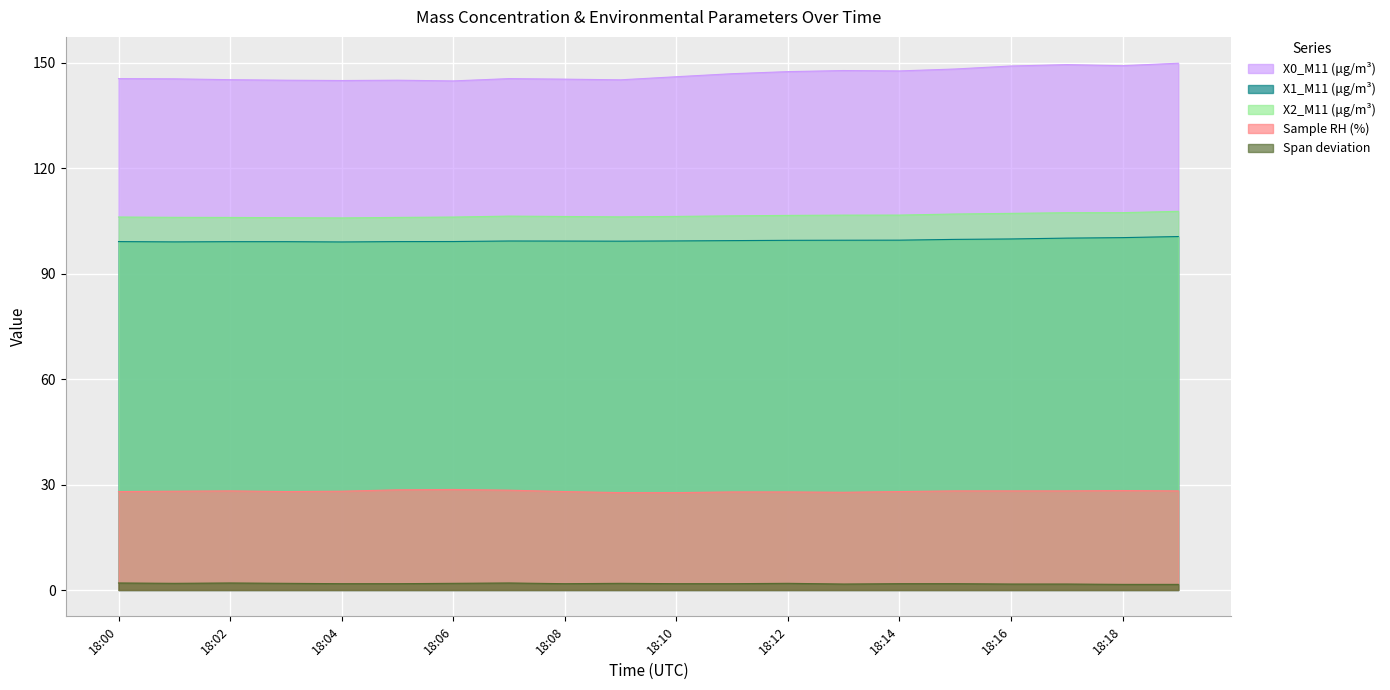

Is it true that X2_M11 (μg/m³) equals 145.7 at 18:11?

False